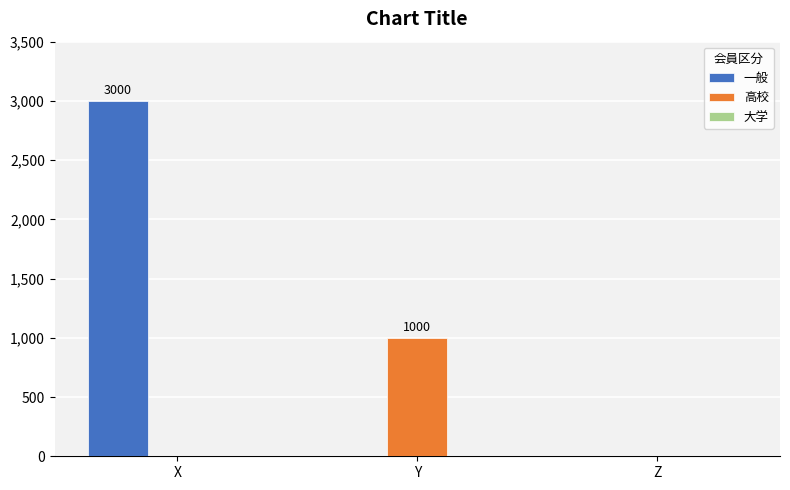

What is the maximum value shown in the chart?

3000